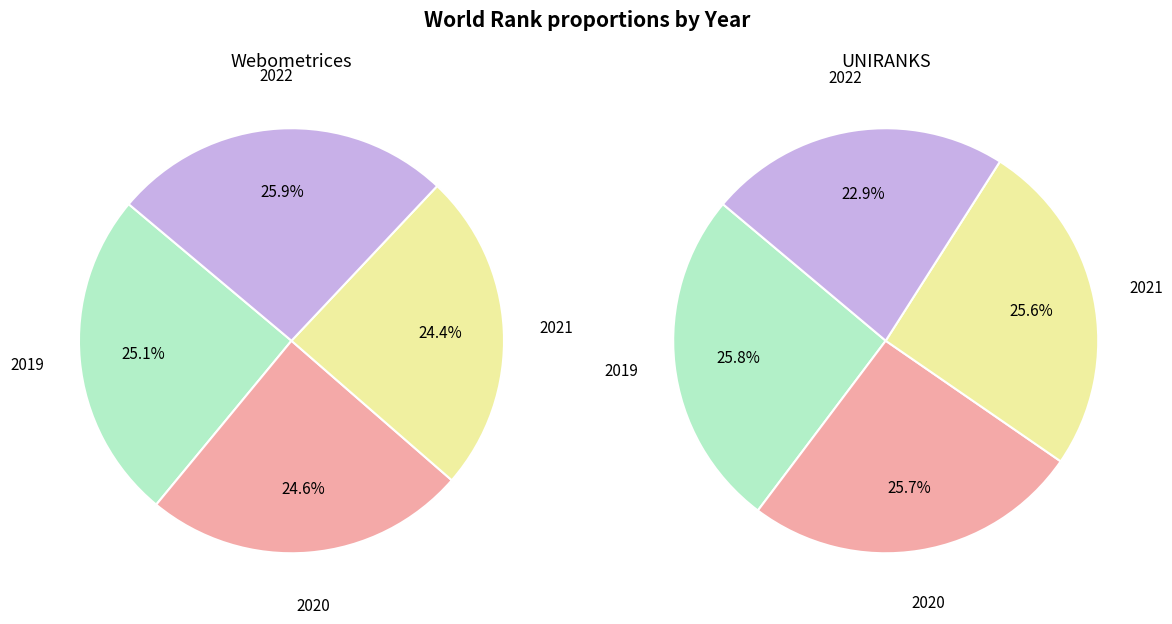

How many slices are in this pie chart?

4